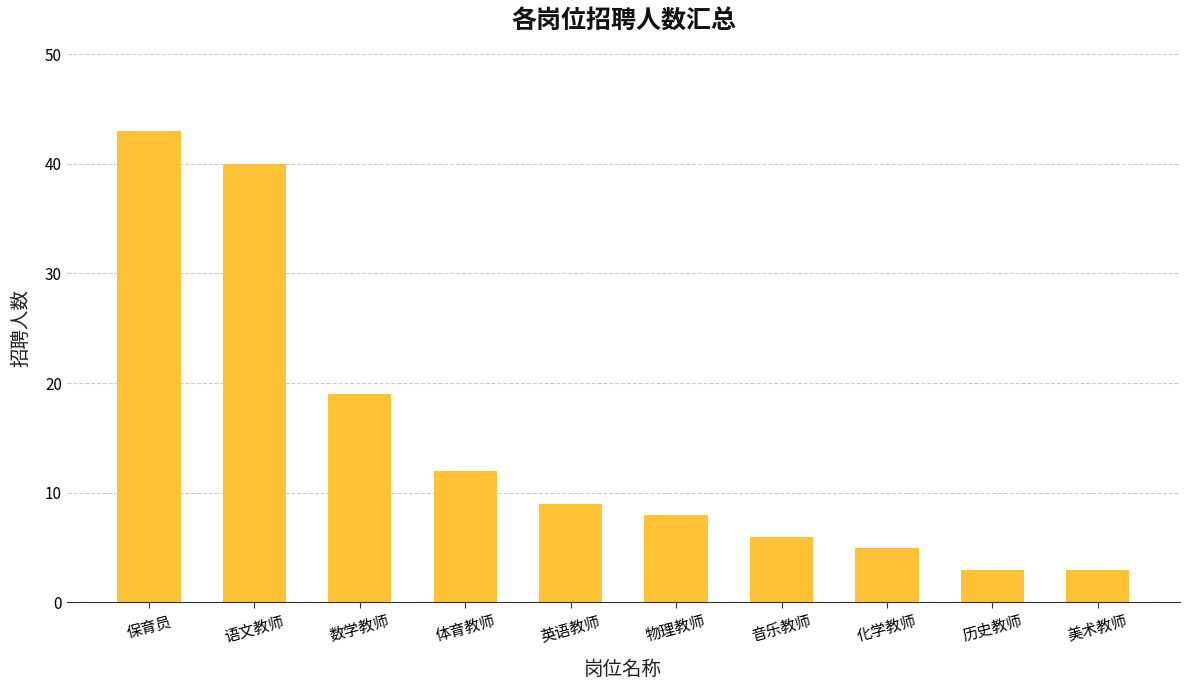

What is the difference between the second highest and second lowest values?

37